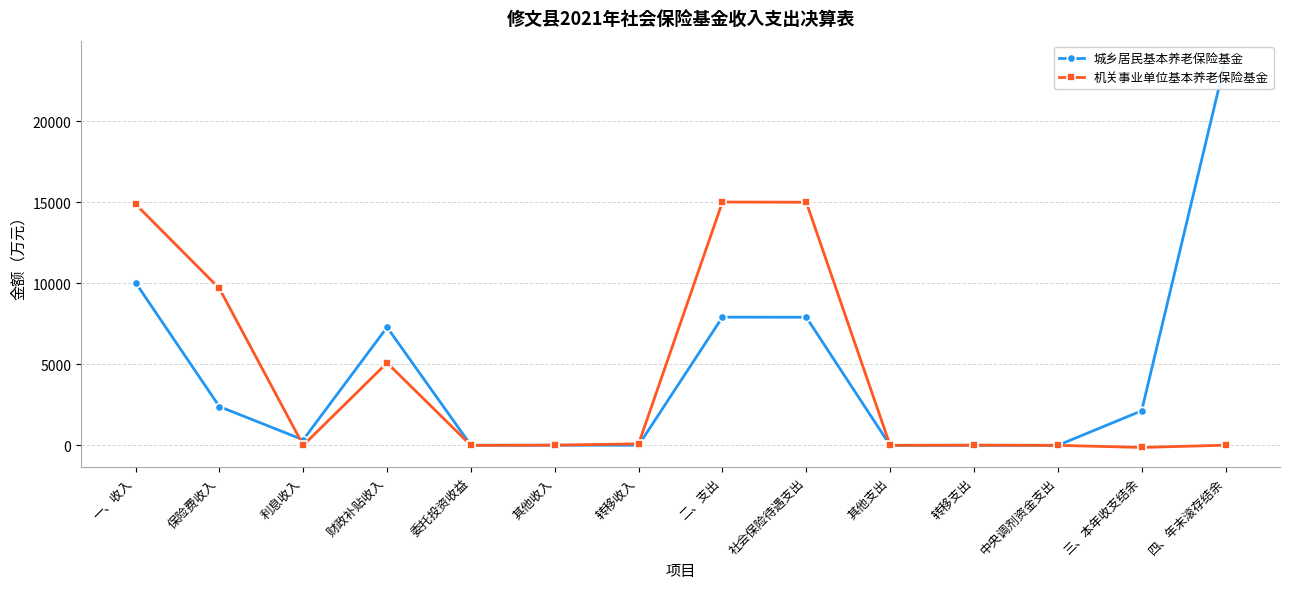

True or false: 机关事业单位基本养老保险基金 and 城乡居民基本养老保险基金 intersect in this chart.

True